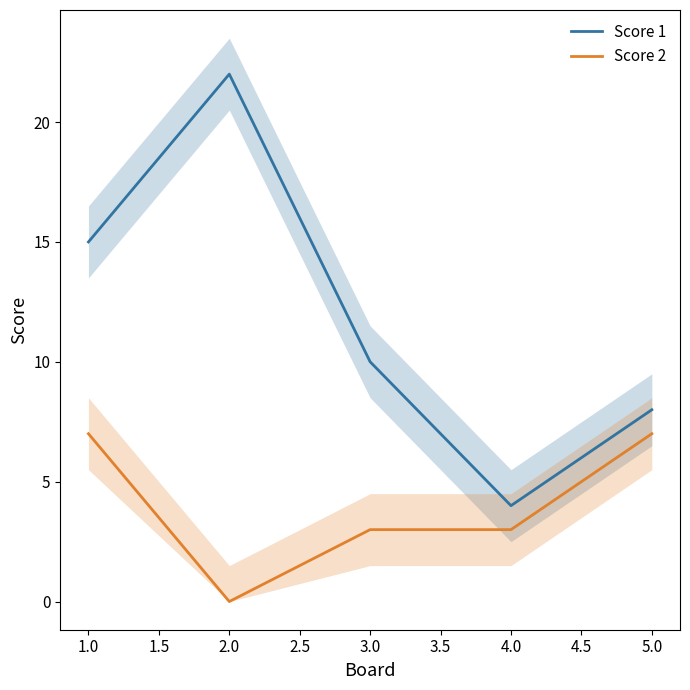

How many Score 2 values are between 3 and 7?

4